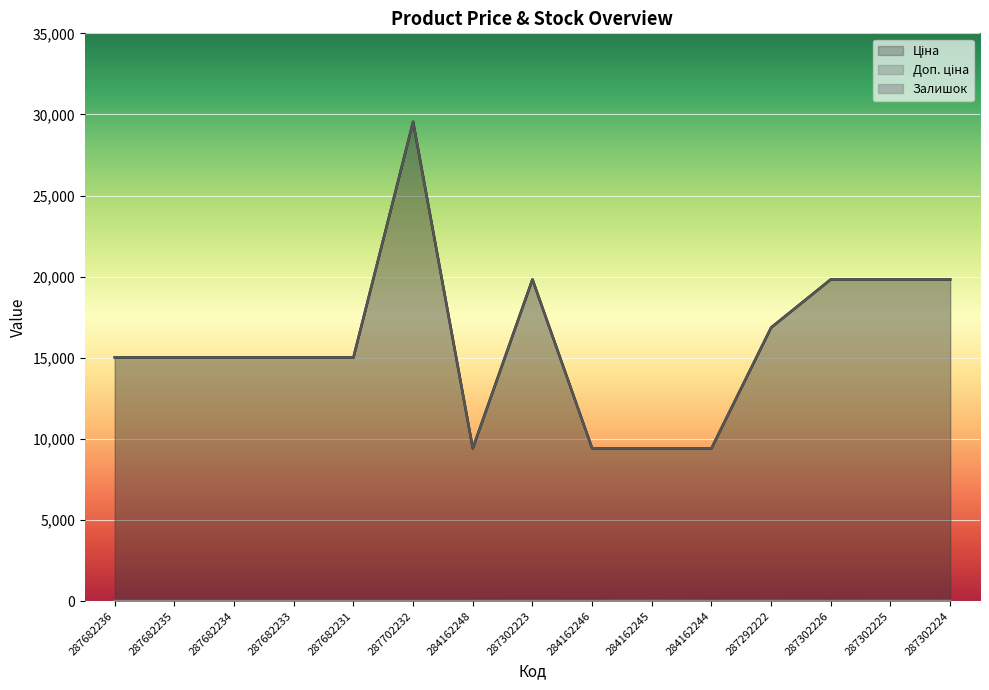

What position from the left is 287292222?

12